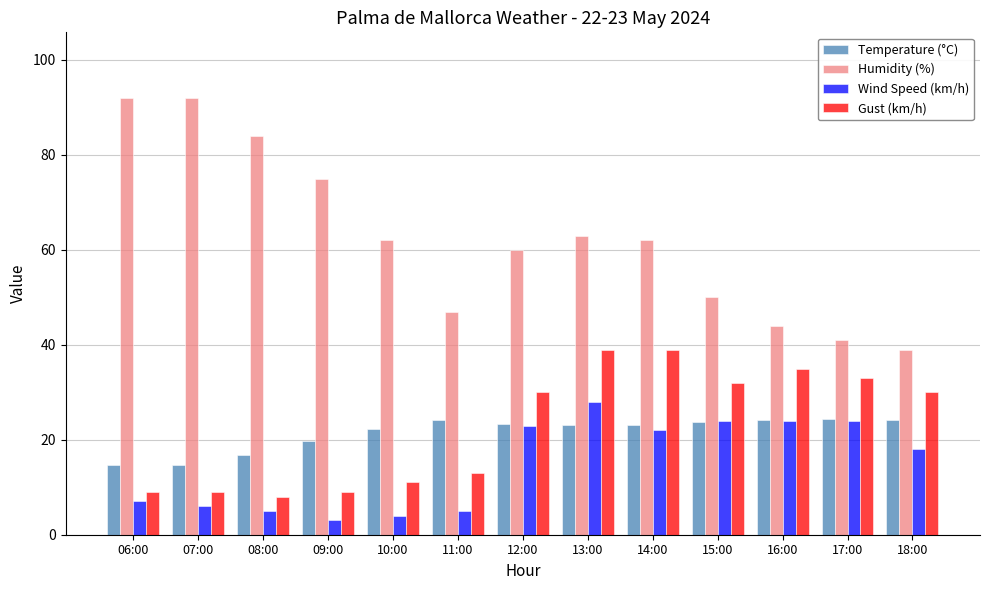

What is the maximum value for Wind Speed (km/h)?

28.0